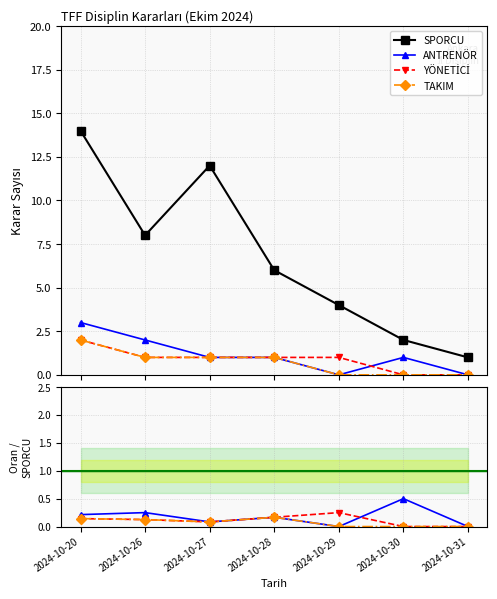

Which category has the lowest value in the SPORCU series?

2024-10-31